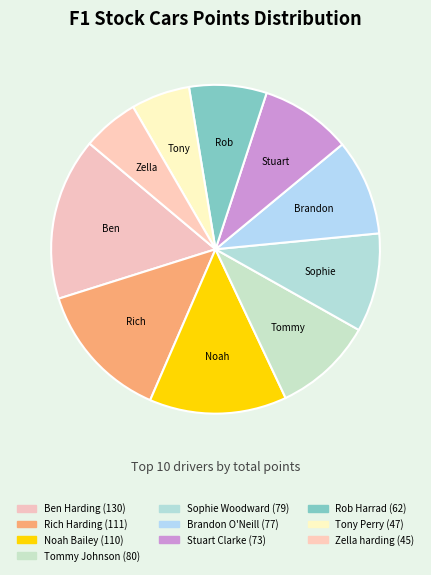

True or false: Rob Harrad accounts for 8% of the total.

True